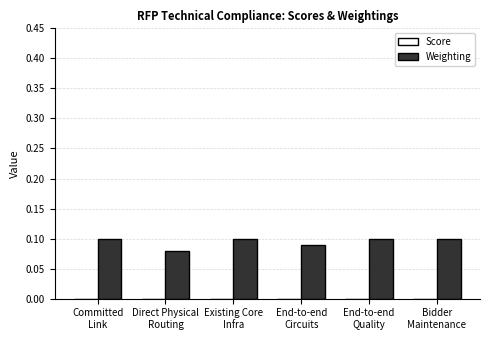

How many values are between 0 and 1?

6